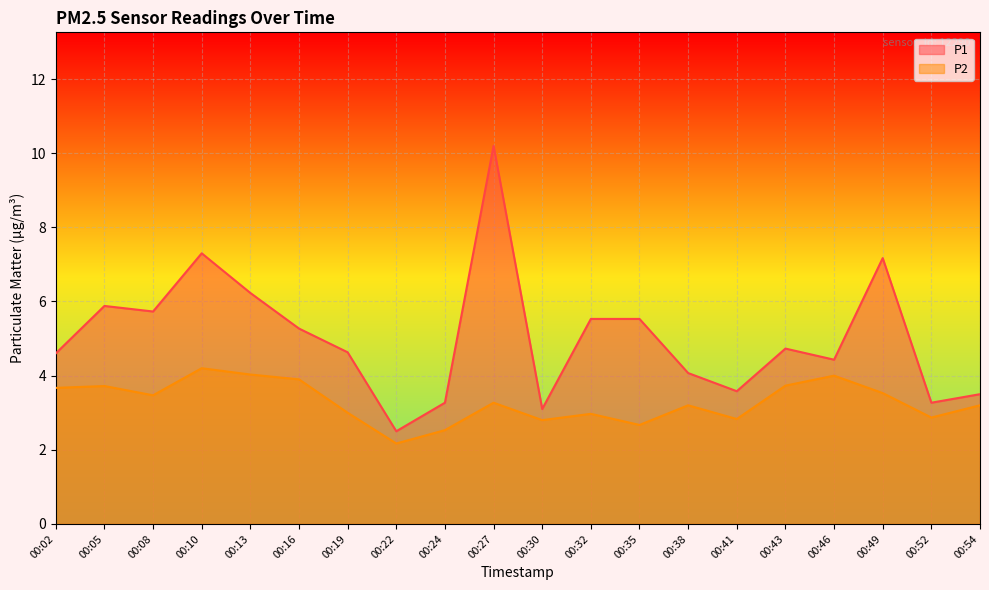

Reading right to left, list all the values displayed in this chart.

P1: 3.5	3.3	7.2	4.4	4.7	3.6	4.1	5.5	5.5	3.1	10.2	3.3	2.5	4.6	5.3	6.2	7.3	5.7	5.9	4.6
P2: 3.2	2.9	3.5	4.0	3.7	2.8	3.2	2.7	3.0	2.8	3.3	2.5	2.2	3.0	3.9	4.0	4.2	3.5	3.7	3.7